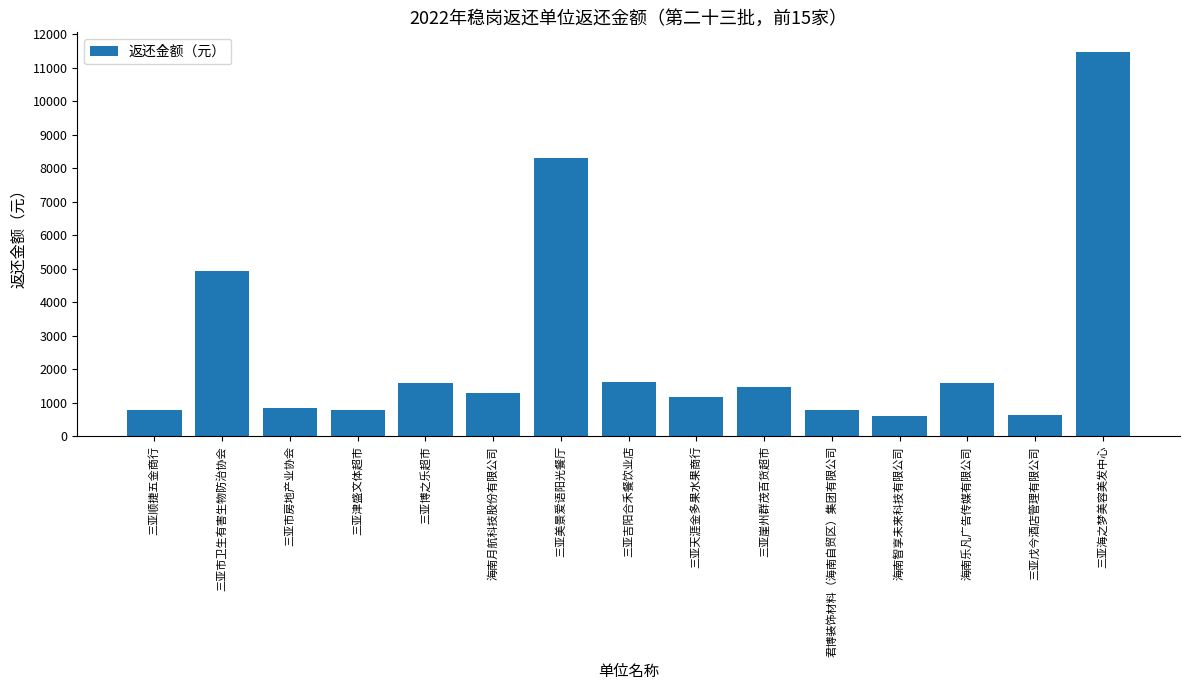

What position from the right is 海南月航科技股份有限公司?

10